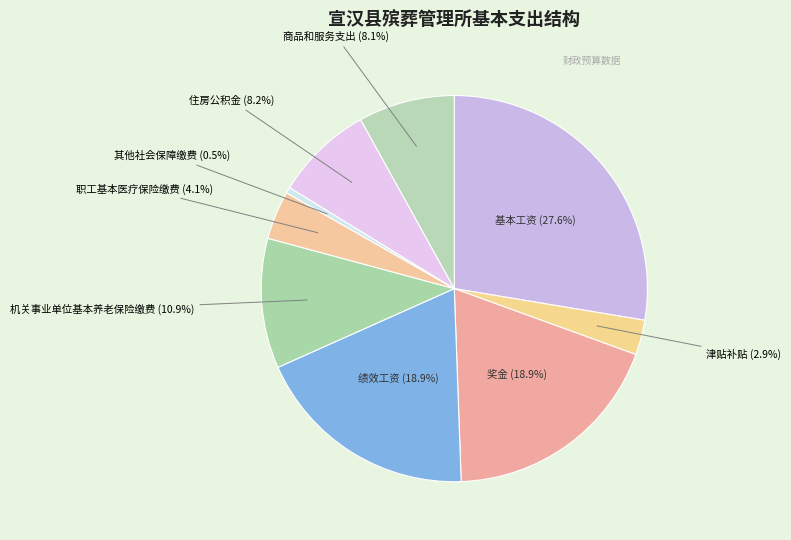

To the nearest percent, what portion does 奖金 represent?

19%